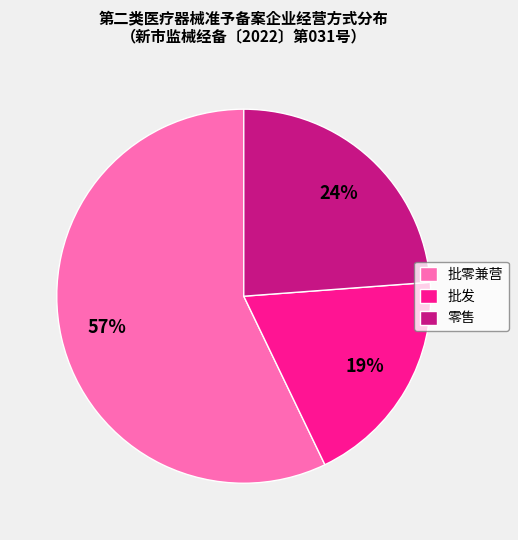

How many slices are in this pie chart?

3